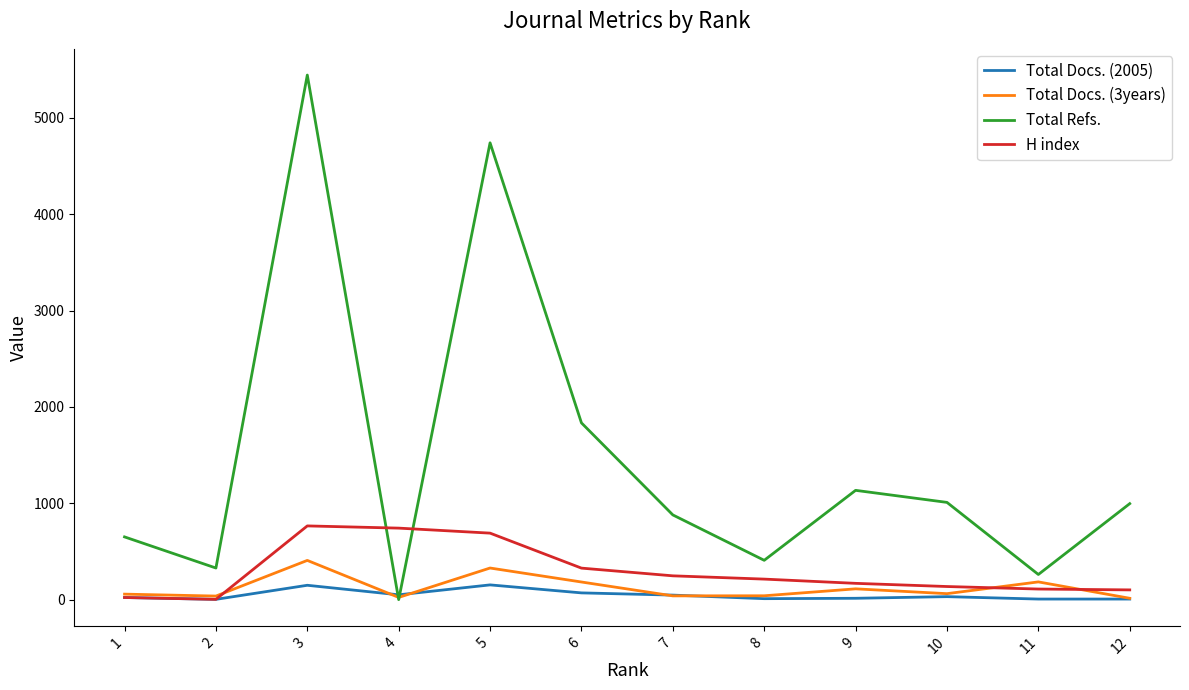

At which category is the sum across all series the highest?

3